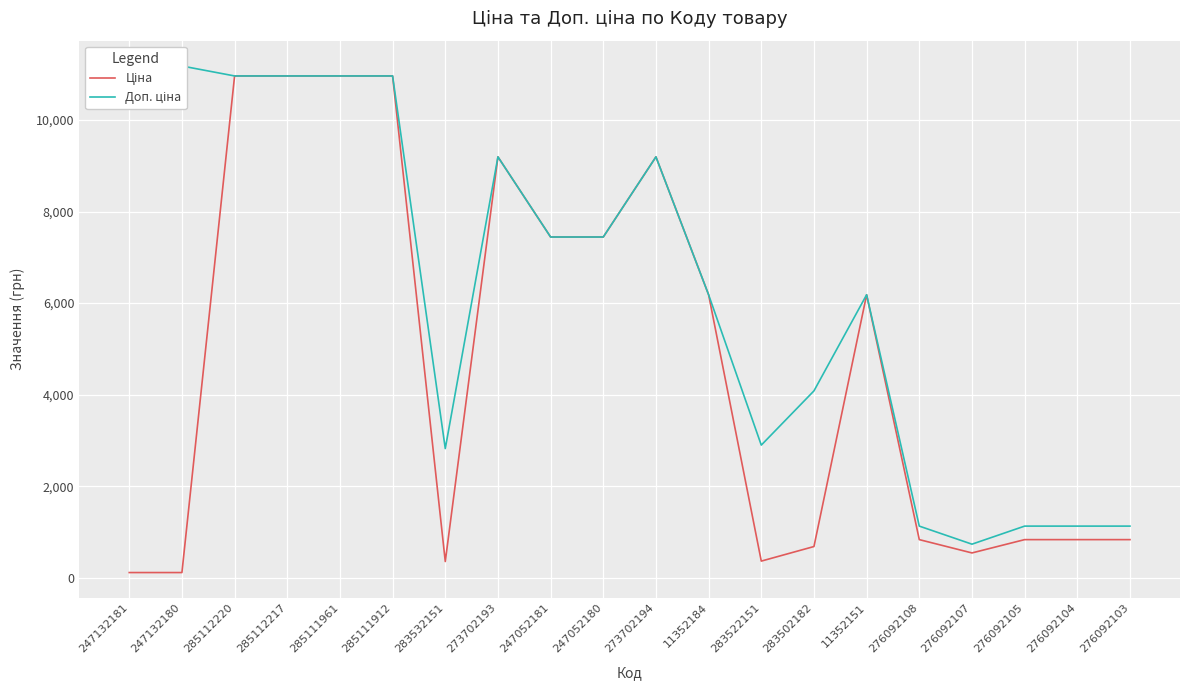

The Ціна series shows 1222.6 at 283502182. True or false?

False